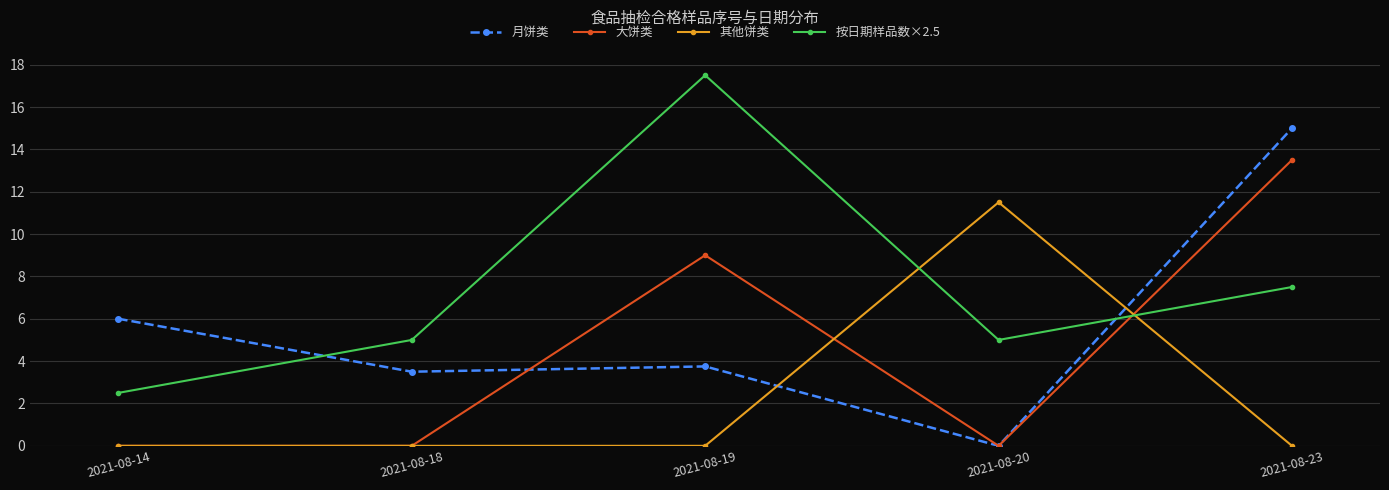

True or false: 按日期样品数×2.5 has more than 0 points higher than both neighbors.

True